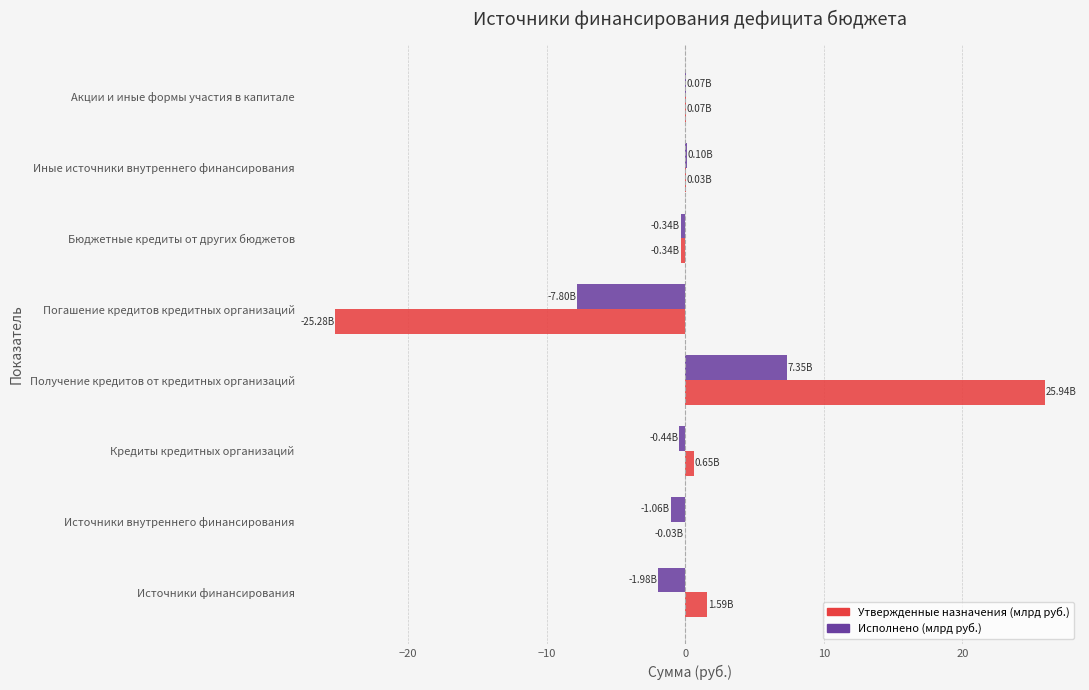

Which category has the highest value across all series?

Получение кредитов от кредитных организаций